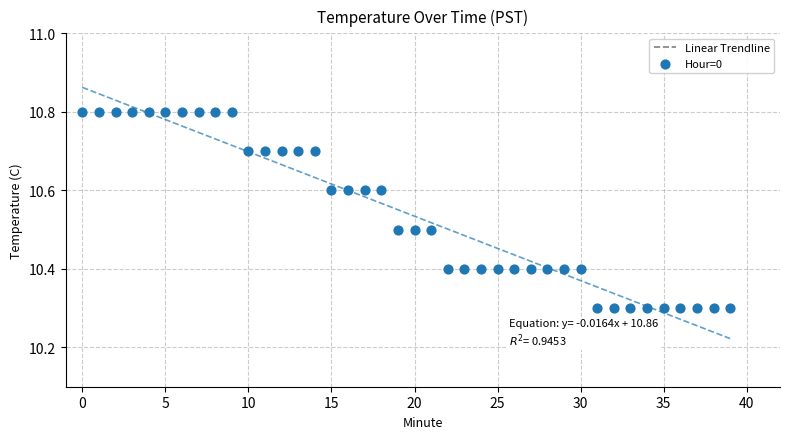

What is the range of Y values (max minus min)?

0.5